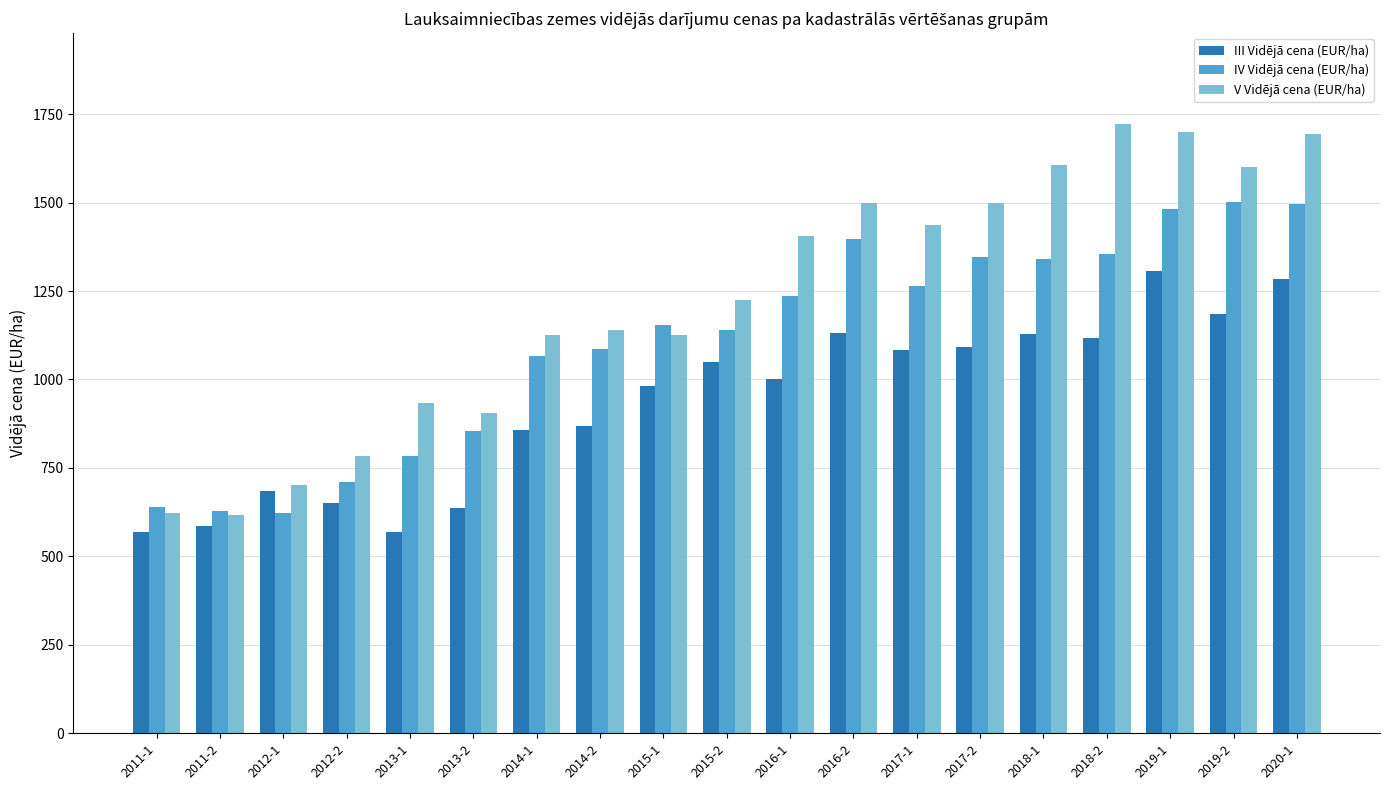

Is the value of III Vidējā cena (EUR/ha) at 2013-2 greater than the value of IV Vidējā cena (EUR/ha) at 2015-1?

No